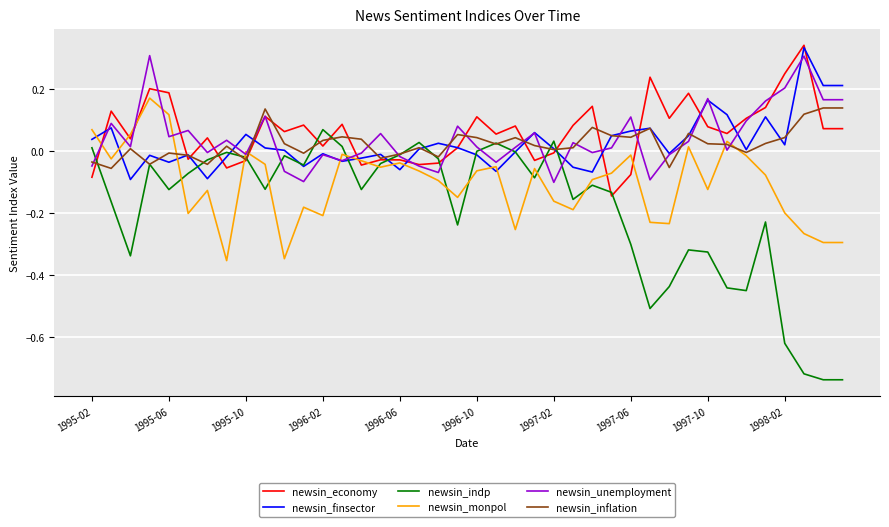

Which series has the widest spread of values?

newsin_indp